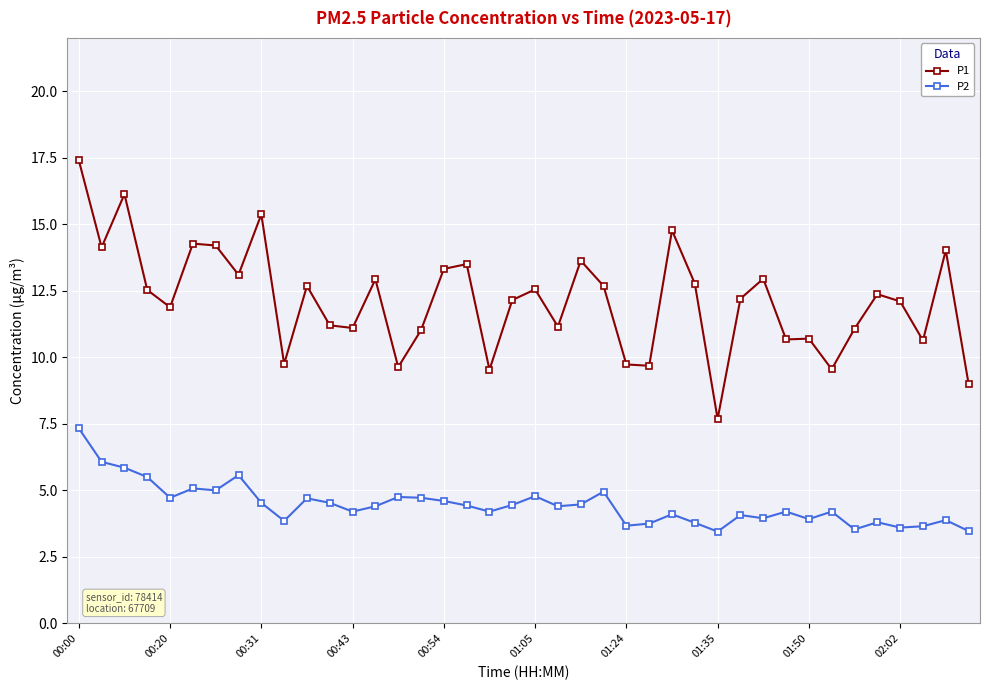

Count the number of categories in the chart.

40